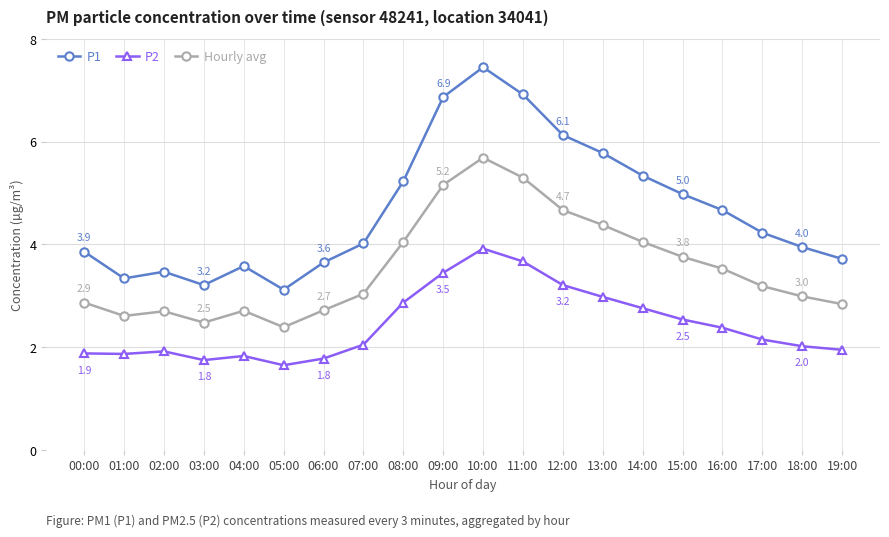

At which label does P2 first exceed 2?

07:00